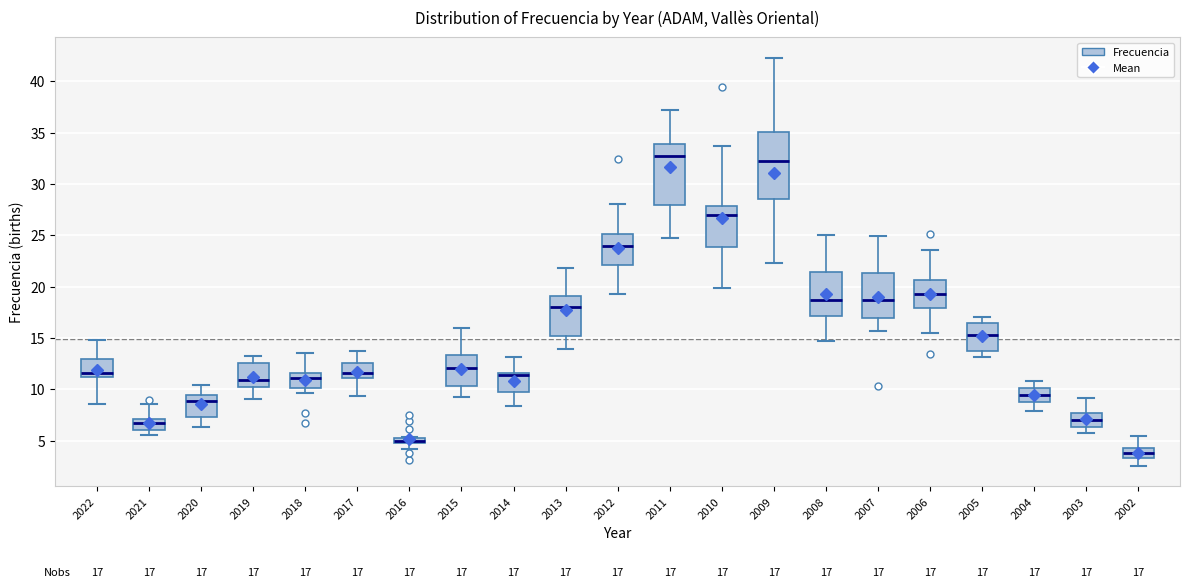

Comparing the boxes themselves (not the whiskers), which one is the tallest?

2009